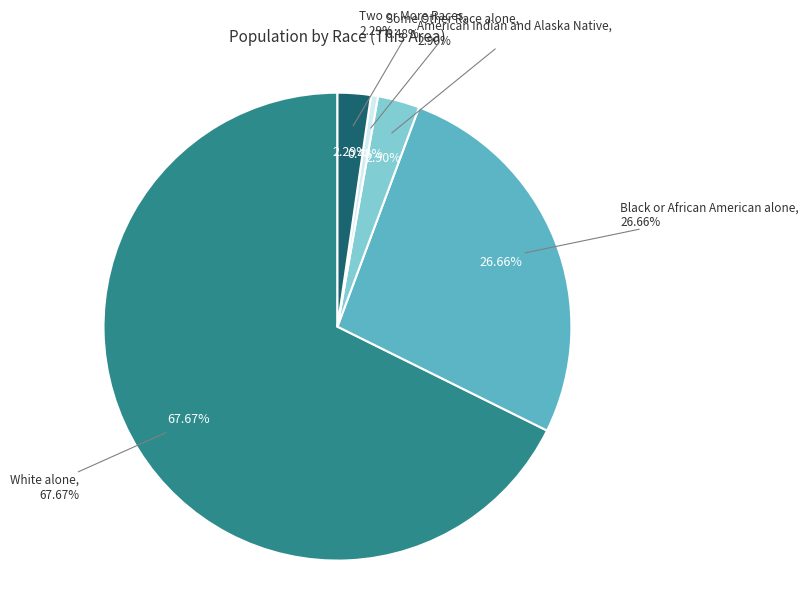

What percentage is the Black or African American alone slice, to the nearest percent?

27%